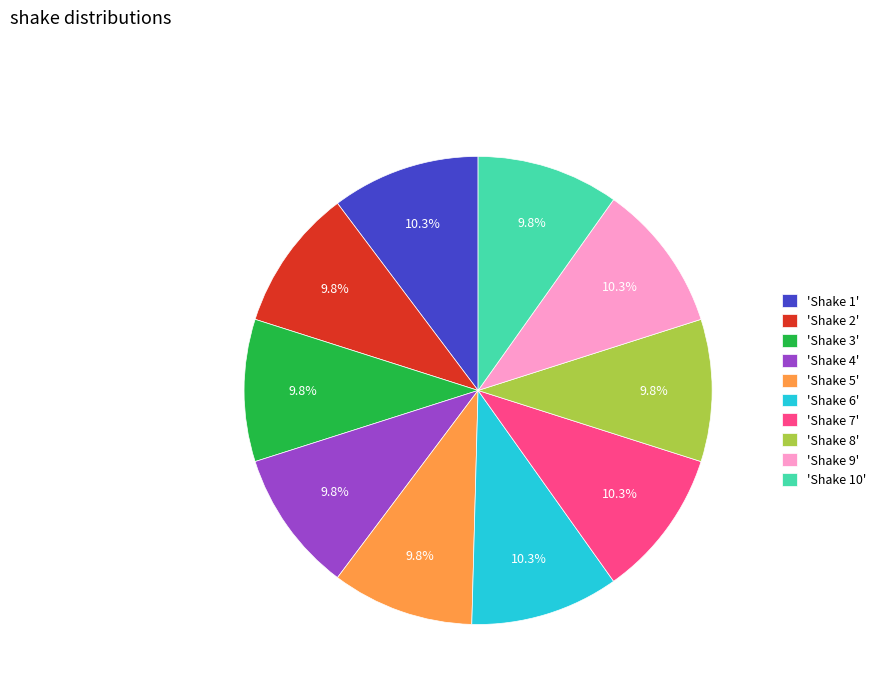

Does any single category account for the majority?

No